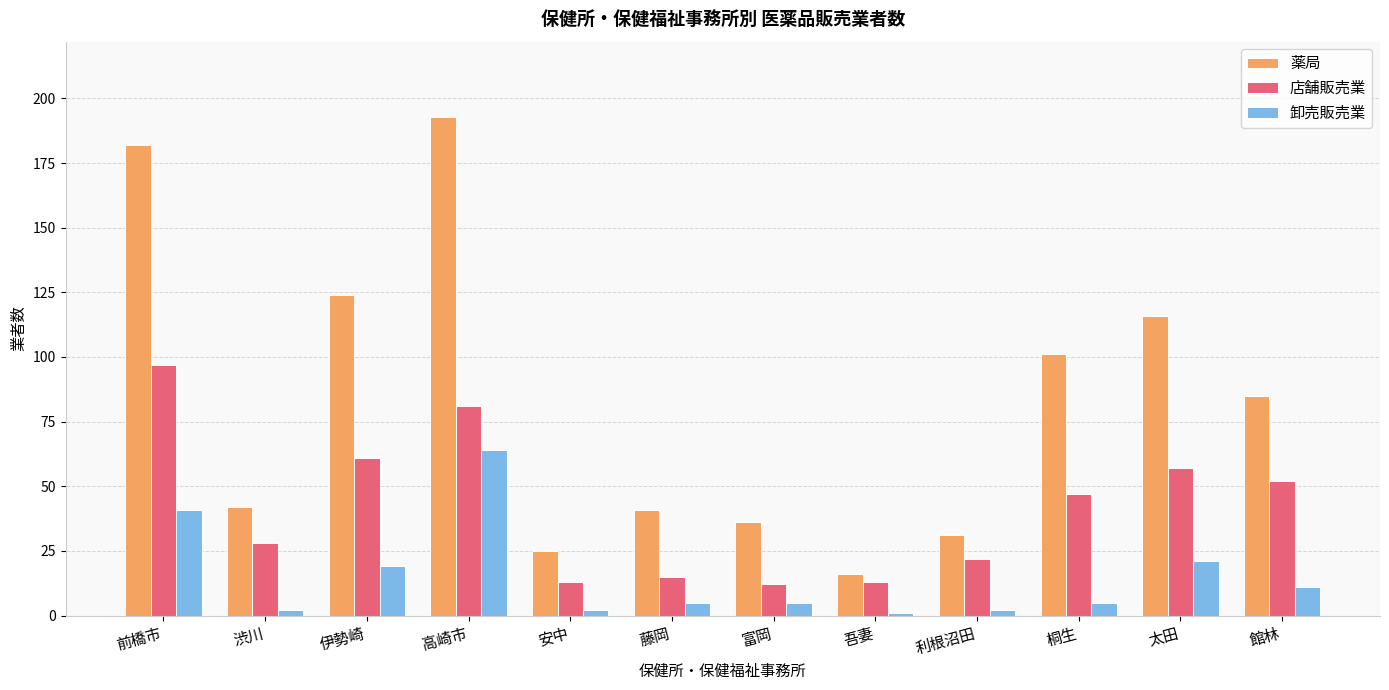

What is the maximum value shown in the chart?

193